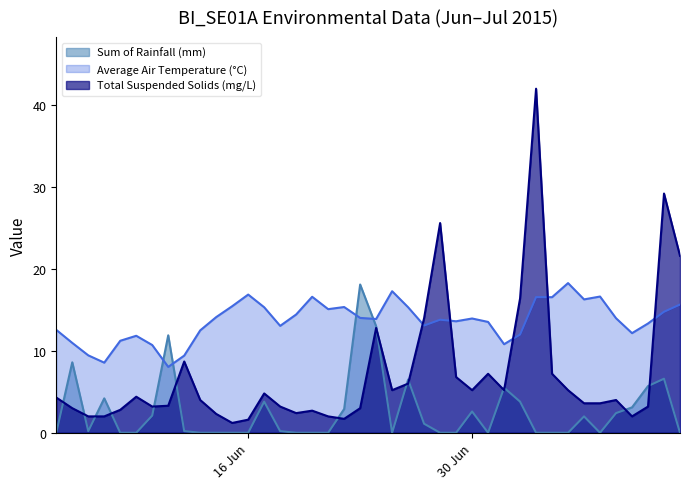

What are all the series names shown in the legend?

Sum of Rainfall (mm), Average Air Temperature (°C), Total Suspended Solids (mg/L)